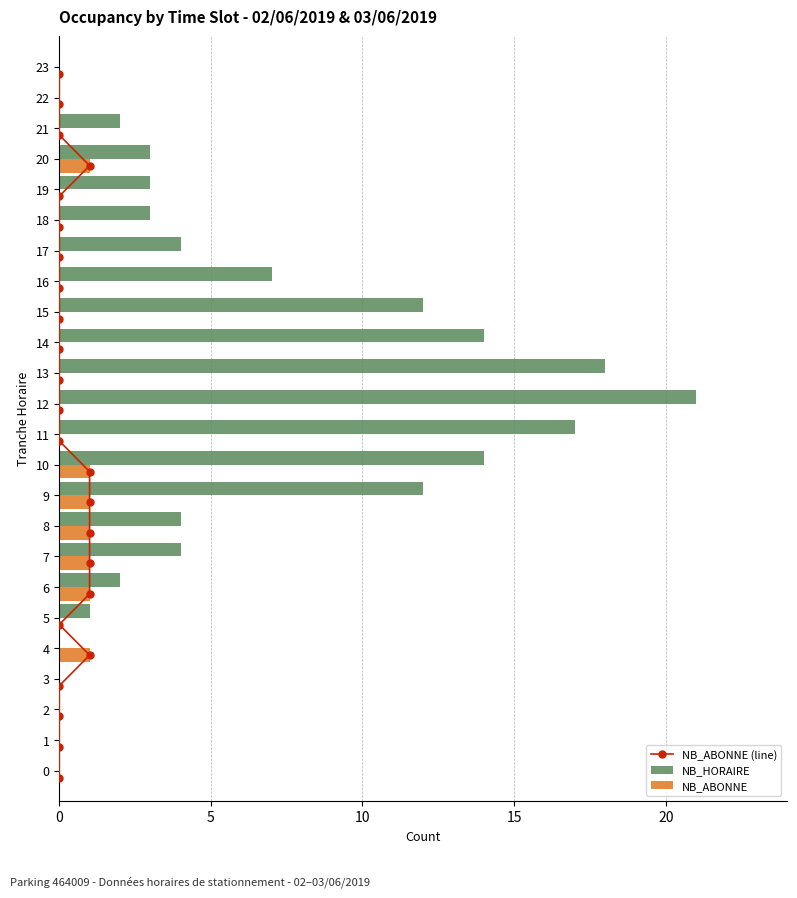

Is the value of NB_HORAIRE at 19 greater than the value of NB_ABONNE at 20?

Yes